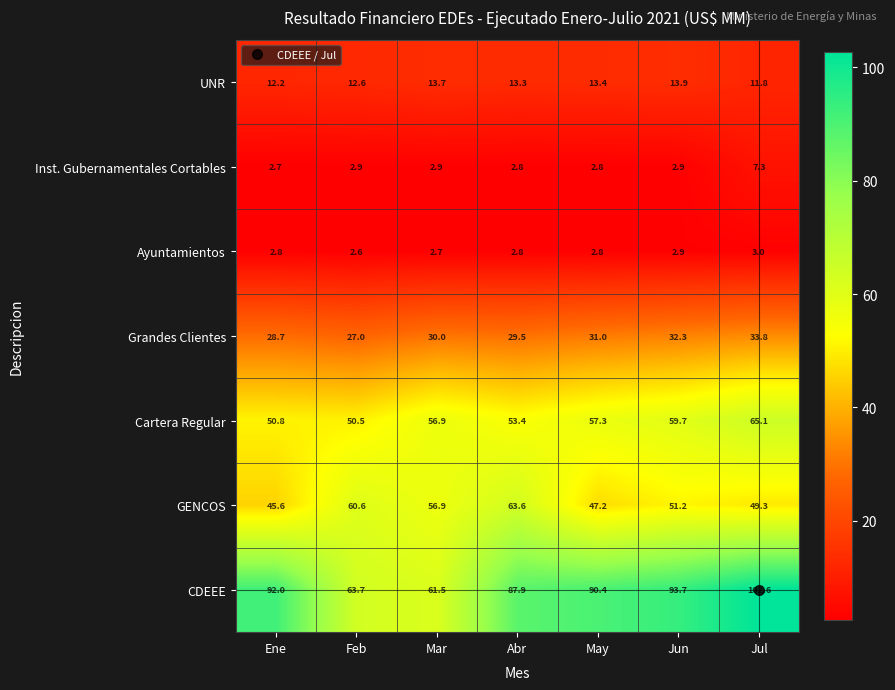

What is the spread (max minus min) of values at May?

87.6